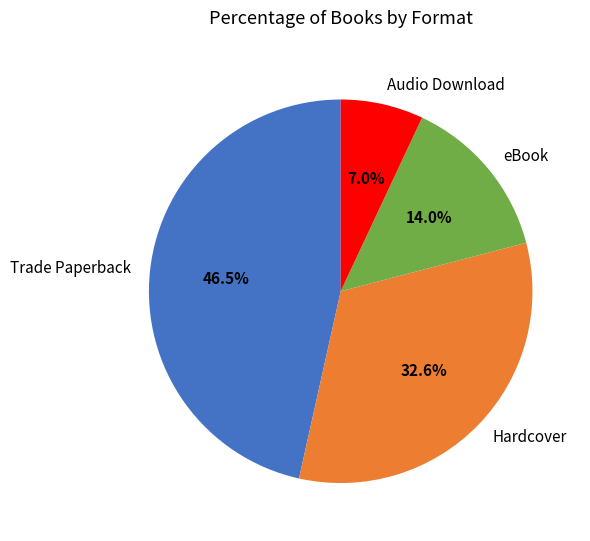

To the nearest percent, what percentage of the pie is eBook?

14%